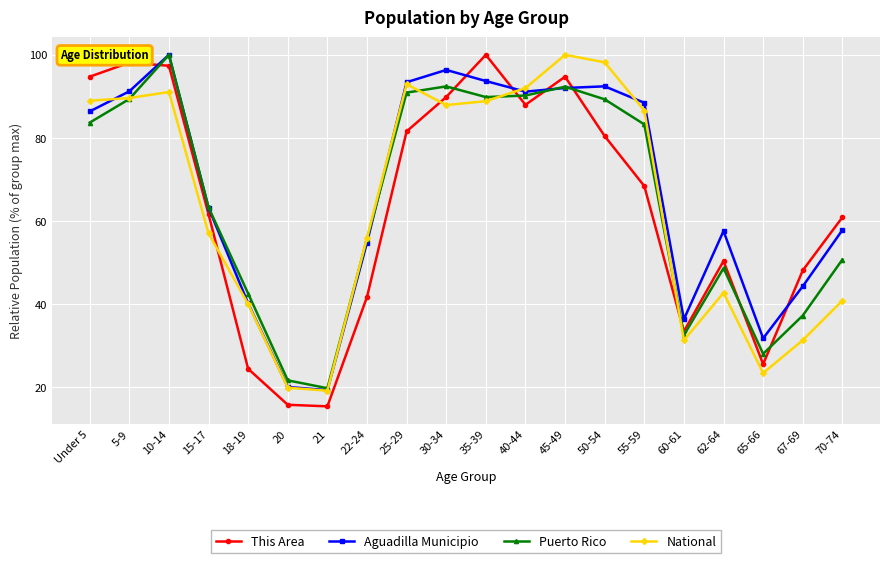

What is the label of the 20th point from the left?

70-74